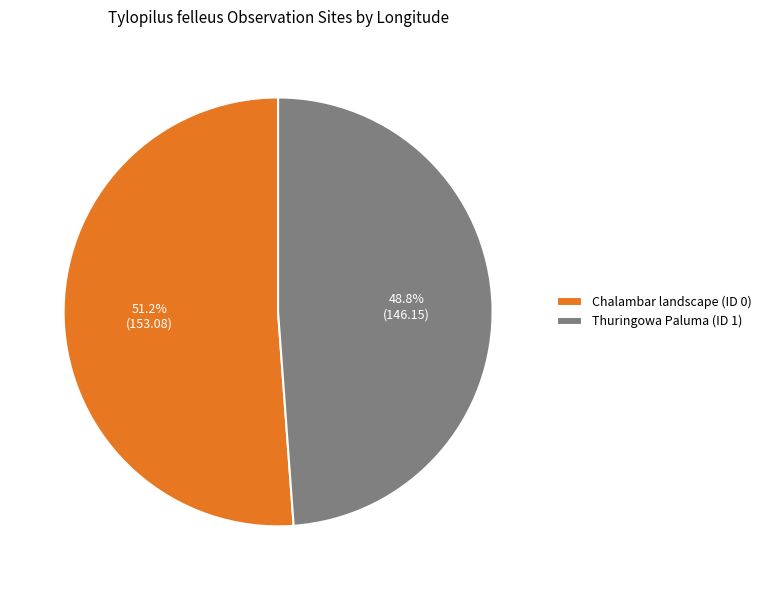

To the nearest percent, what is the difference between the Chalambar landscape (ID 0) and Thuringowa Paluma (ID 1) slice percentages?

2%